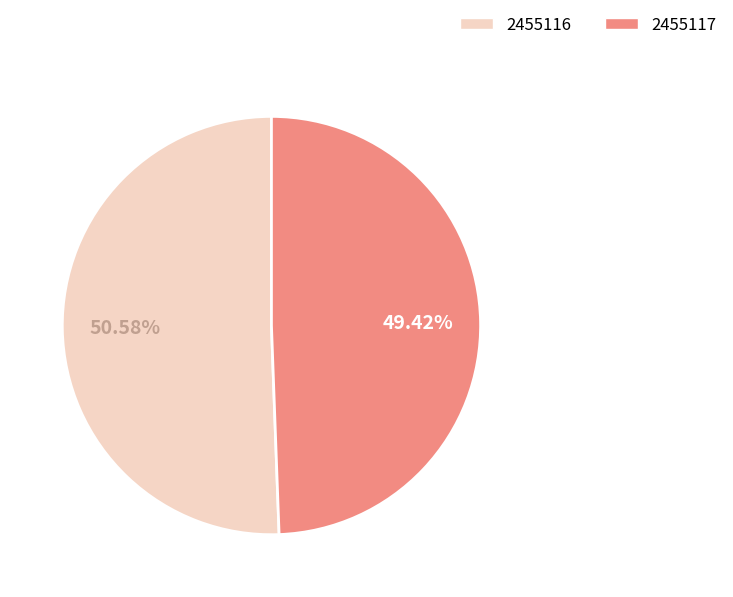

To the nearest percent, what portion does 2455116 represent?

51%